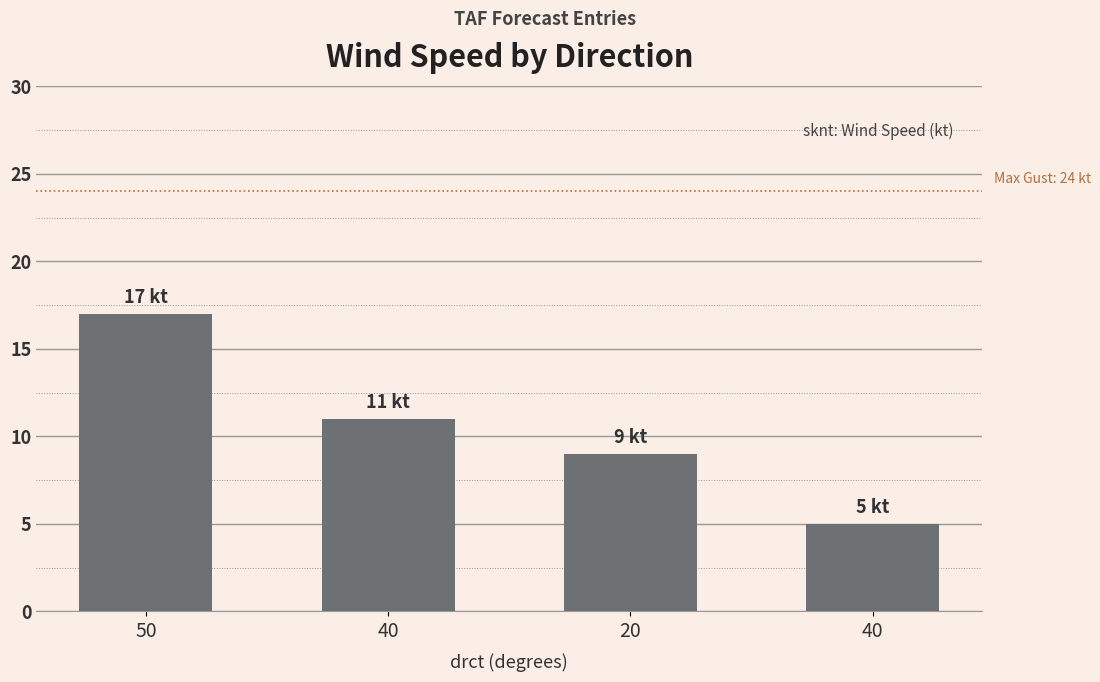

Count the number of categories in the chart.

4